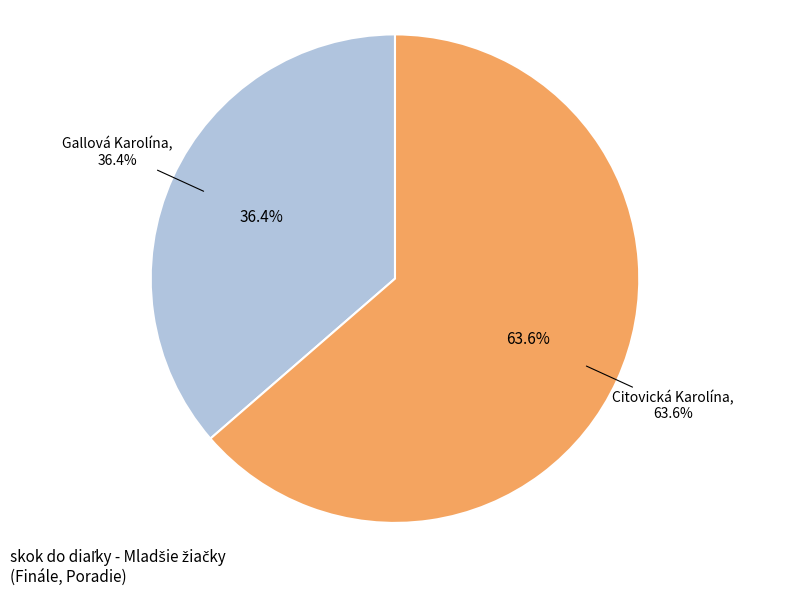

Combined, do Citovická Karolína and Gallová Karolína account for over 50%?

Yes